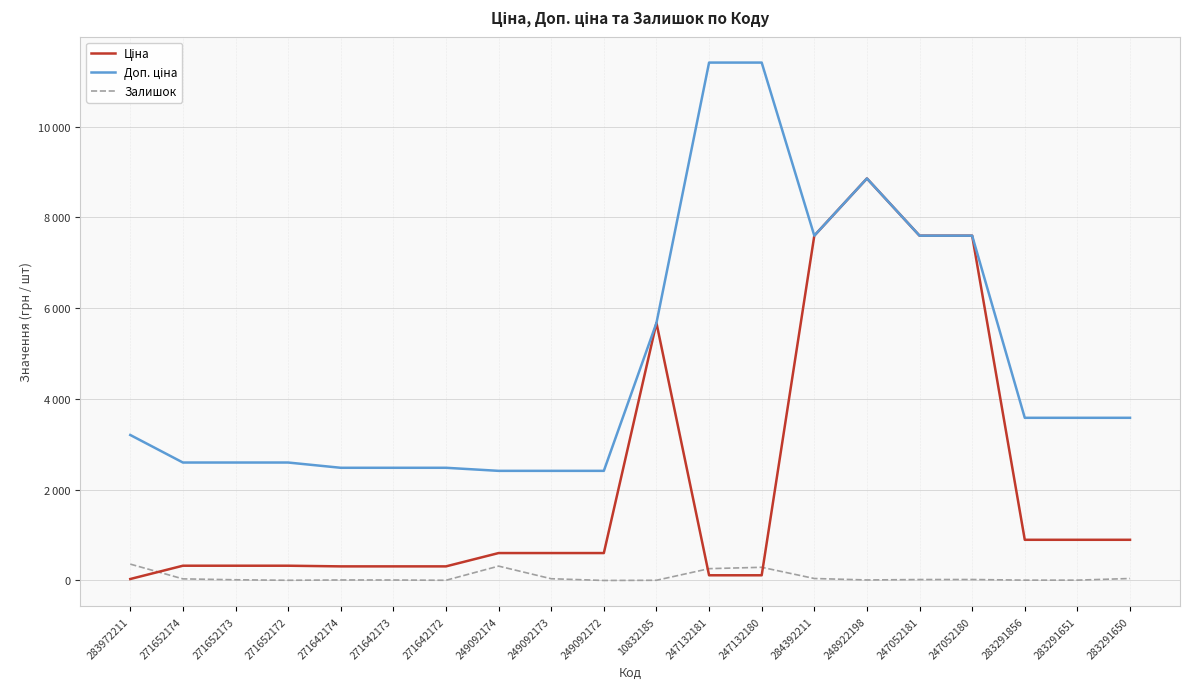

True or false: Доп. ціна and Ціна intersect in this chart.

False